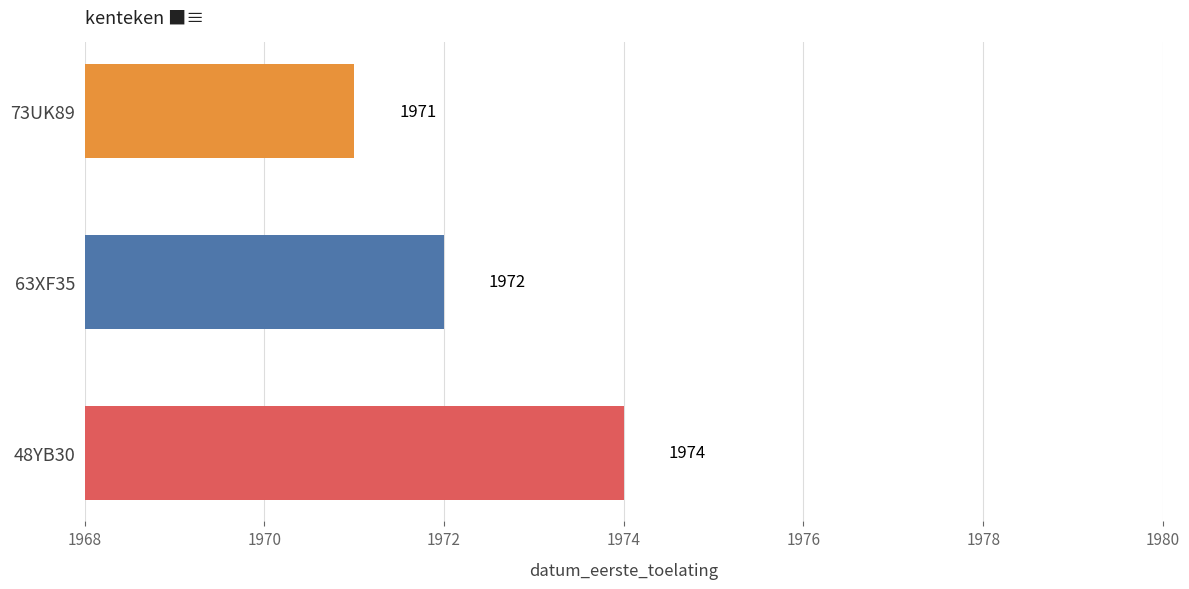

Approximately how many times larger is the value at 48YB30 compared to 63XF35?

1.0